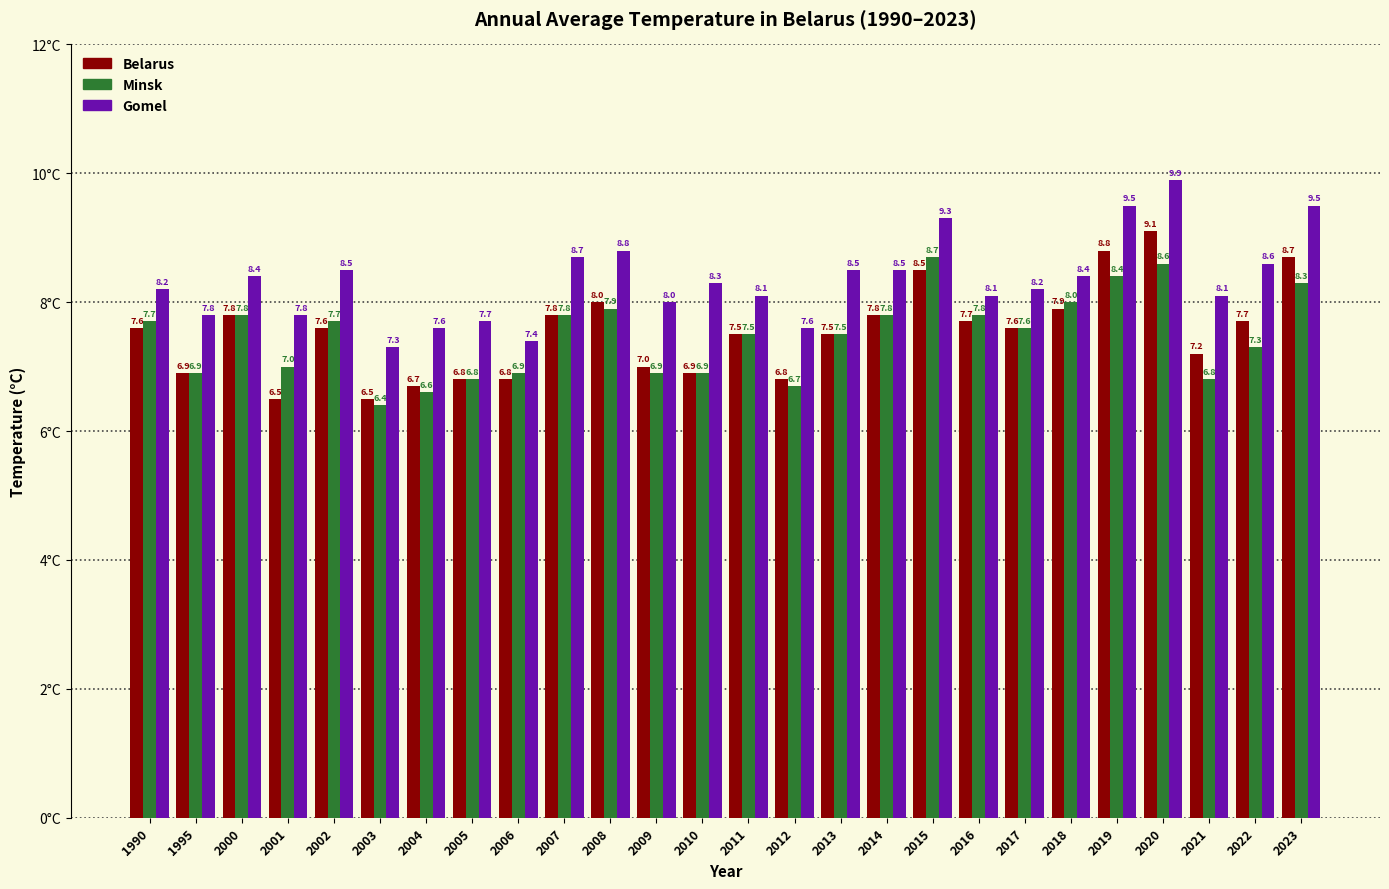

What value does the Gomel series have at 2009?

8.0